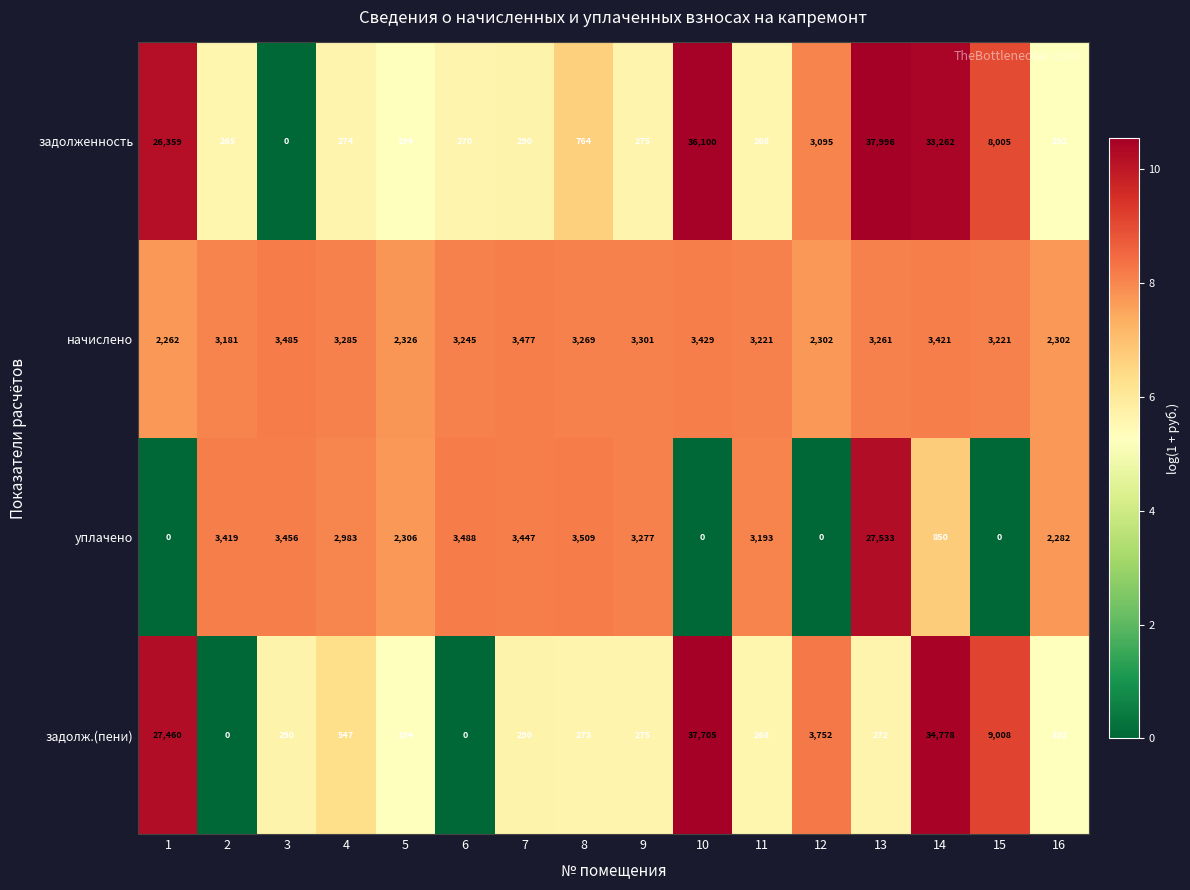

How many series are shown in this chart?

4